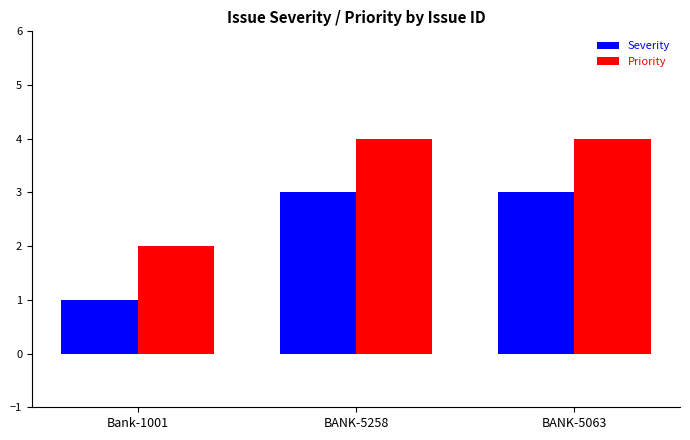

Which category has the lowest value across all series?

Bank-1001